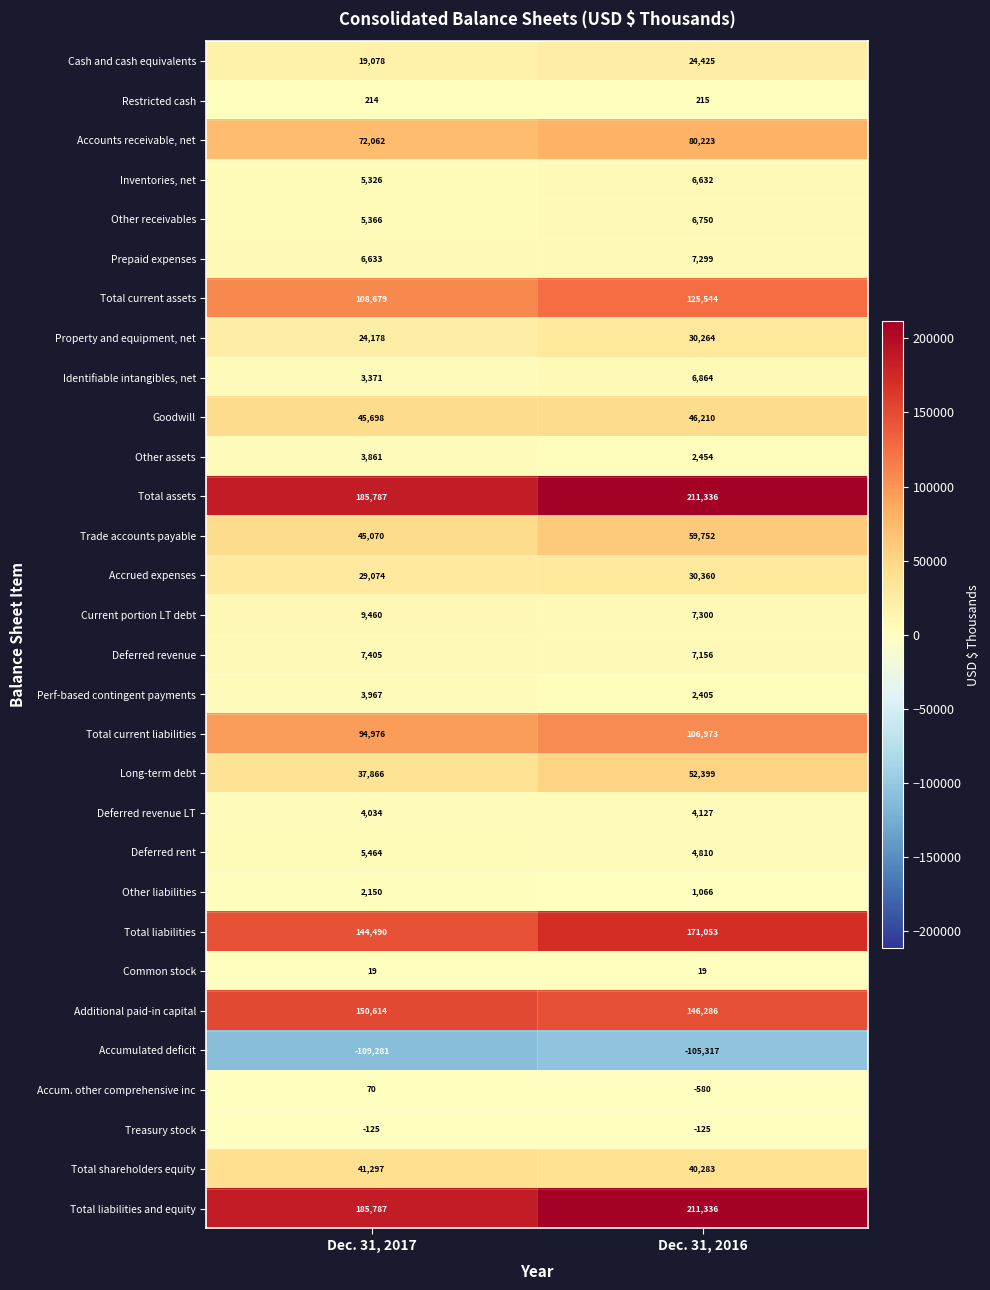

Is the value of Other liabilities at Dec. 31, 2016 greater than the value of Prepaid expenses at Dec. 31, 2016?

No